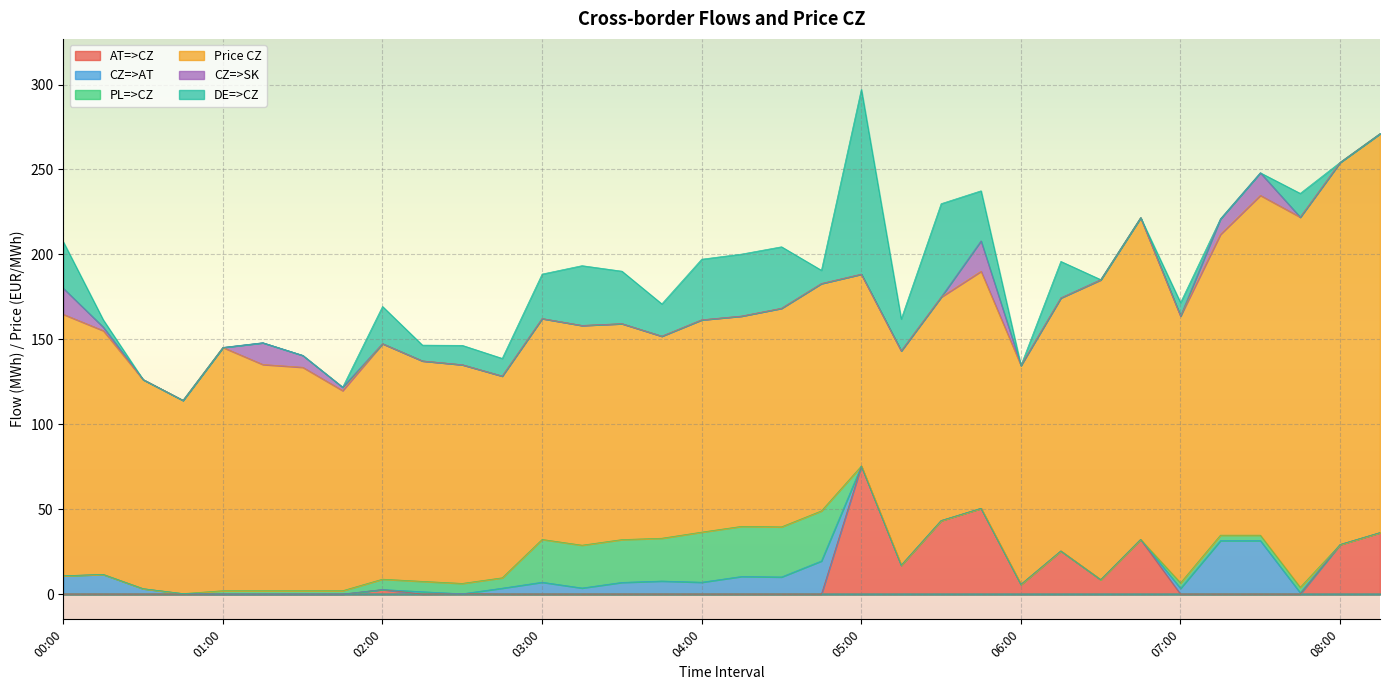

What is the difference between the maximum and second lowest values in the CZ=>SK series?

17.9